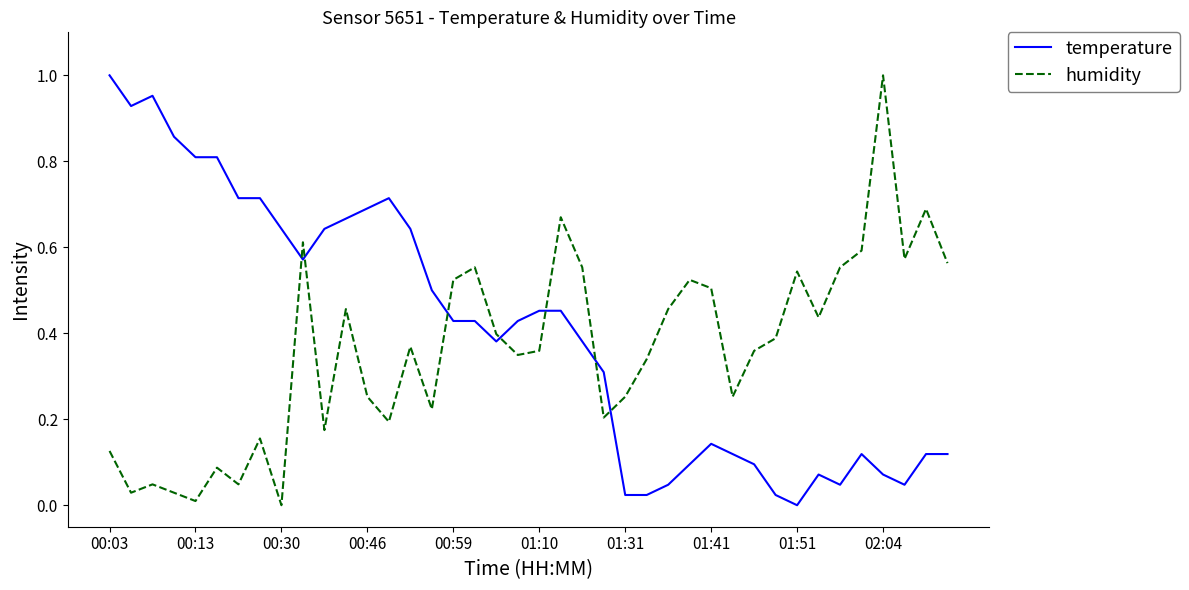

Which series ends up on top after the final intersection of temperature and humidity?

humidity